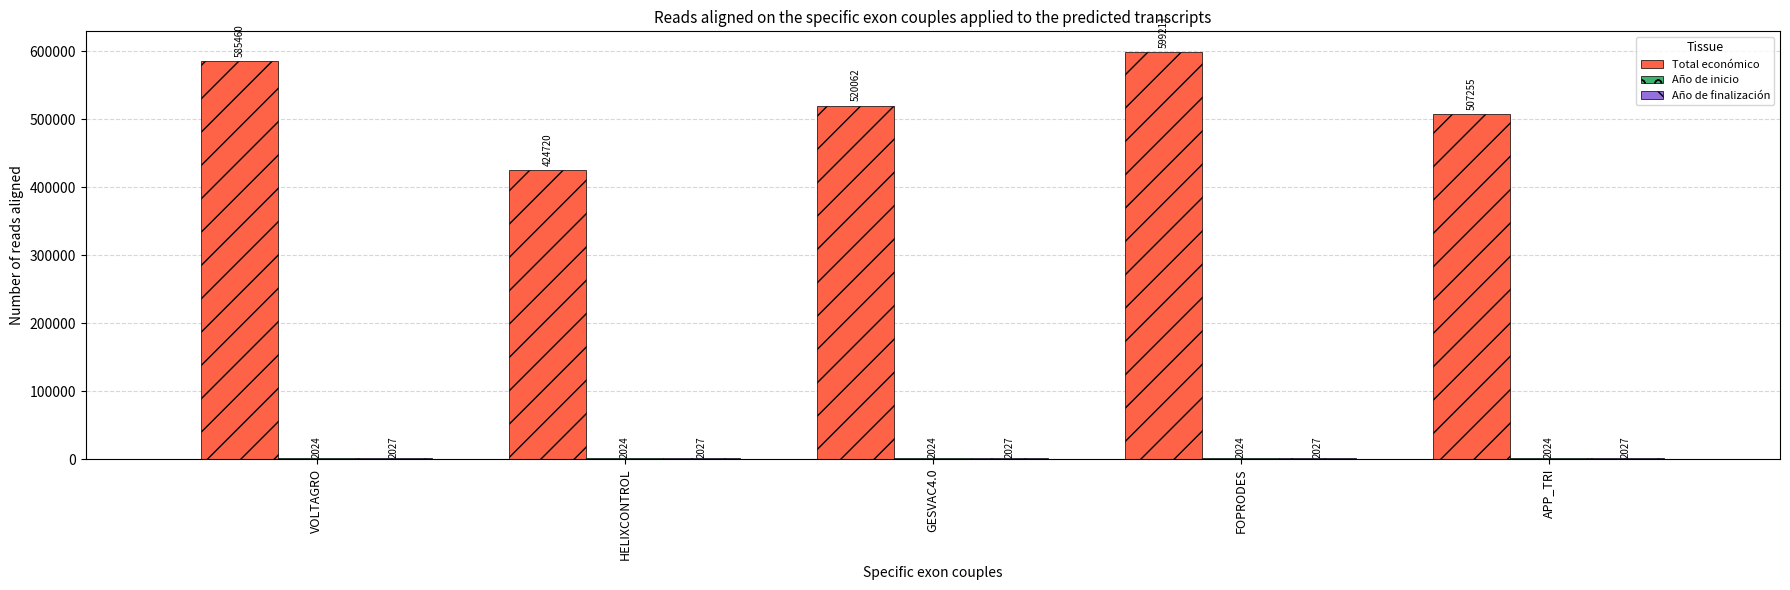

What is the label of the 4th bar from the right?

HELIXCONTROL